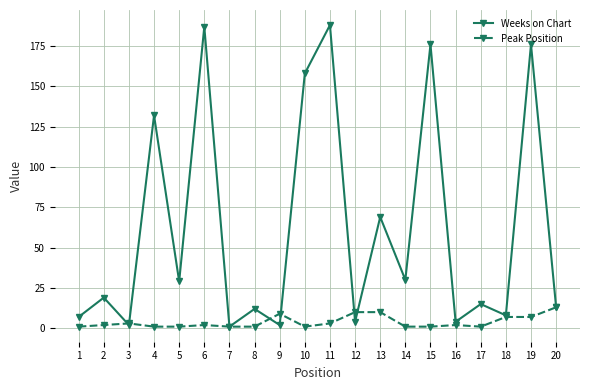

Reading left to right, transcribe all the data shown in this chart.

Weeks on Chart: 1=7	2=19	3=2	4=132	5=29	6=187	7=1	8=12	9=2	10=158	11=188	12=4	13=69	14=30	15=176	16=4	17=15	18=8	19=176	20=13
Peak Position: 1=1	2=2	3=3	4=1	5=1	6=2	7=1	8=1	9=9	10=1	11=3	12=10	13=10	14=1	15=1	16=2	17=1	18=7	19=7	20=13